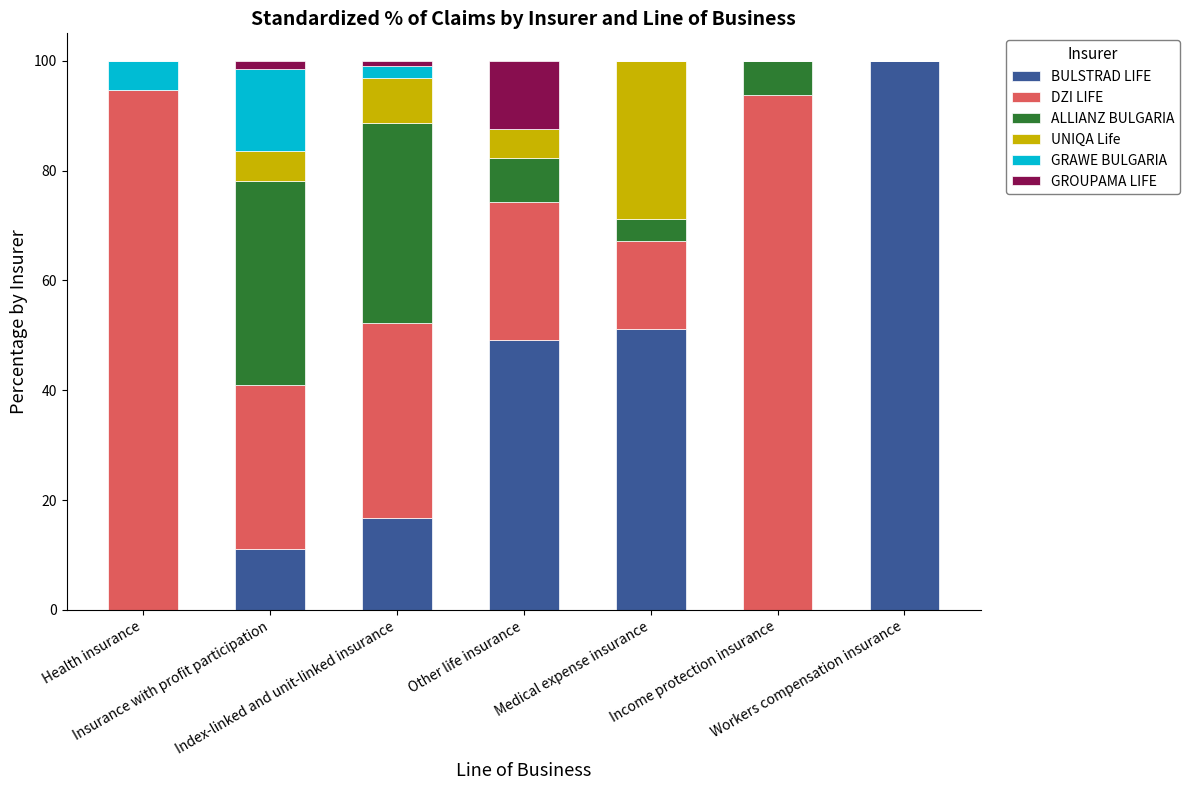

What is the sum of all BULSTRAD LIFE values?

228.1